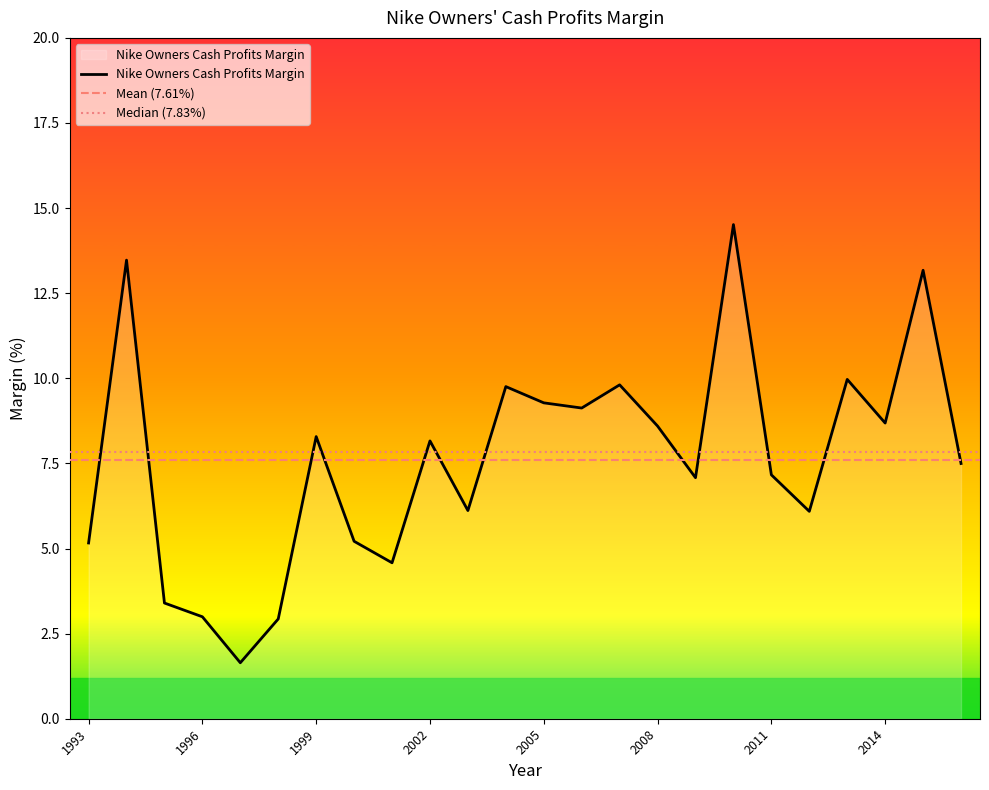

What is the change in value from 2001 to 2000?

+0.6